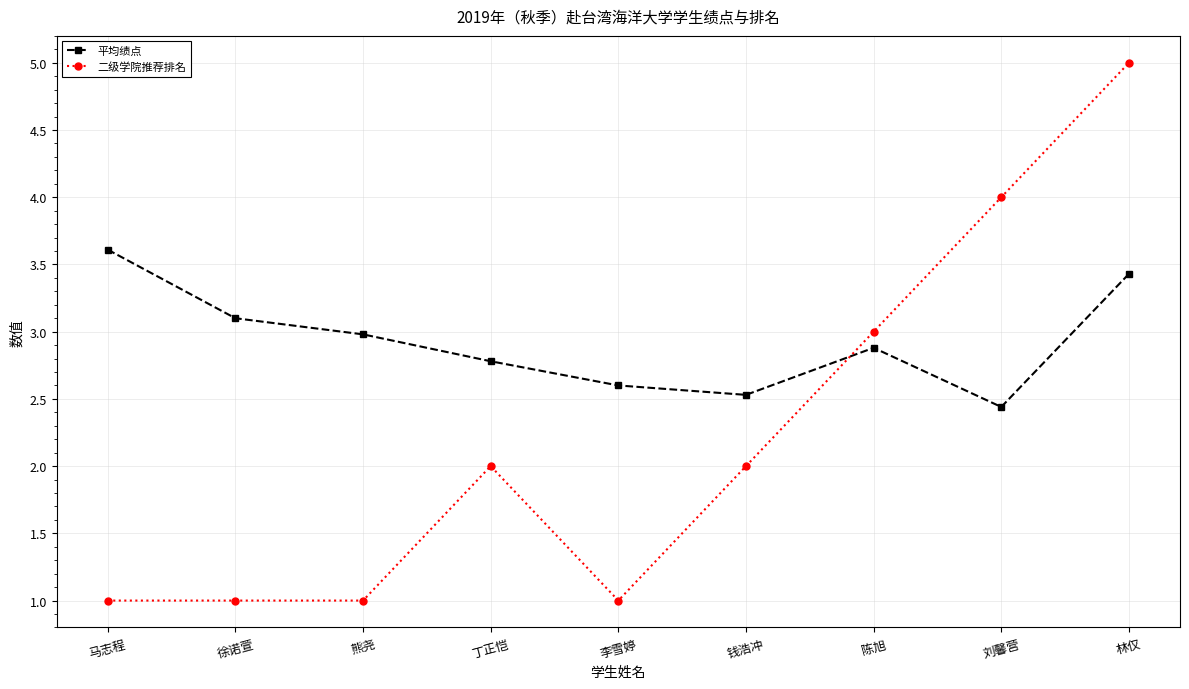

What position from the left is 李雪婷?

5